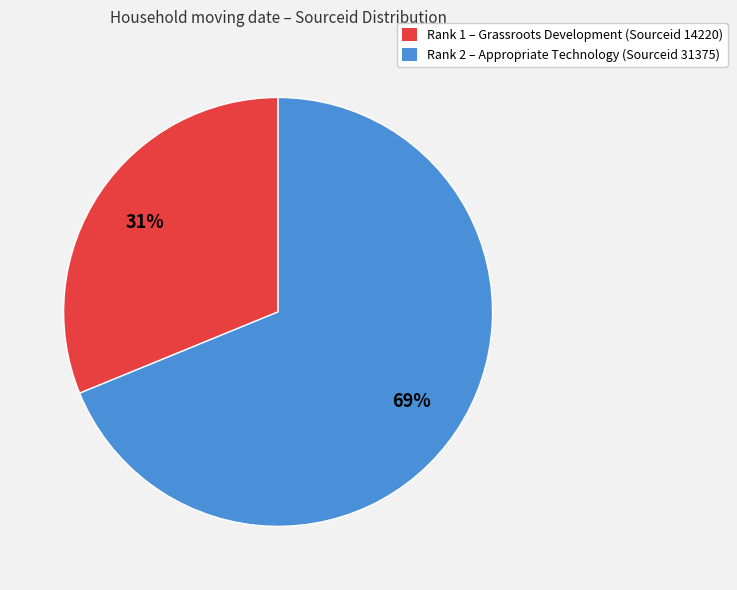

How many segments does this pie chart have?

2